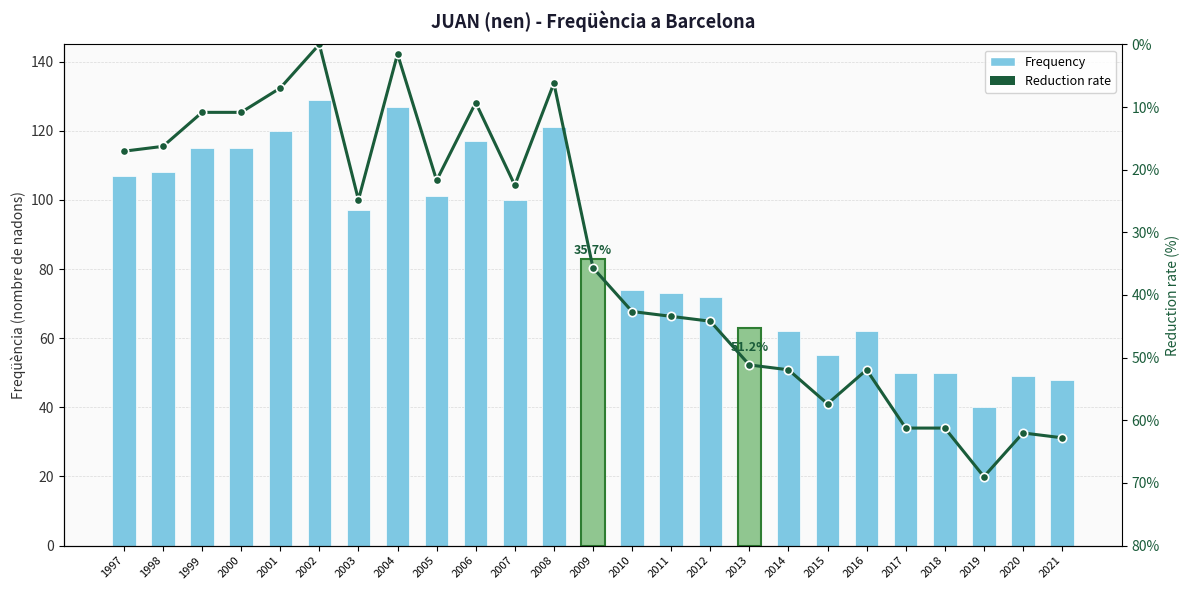

Reading left to right, list all the values displayed in this chart.

Frequency: 1997=107.0	1998=108.0	1999=115.0	2000=115.0	2001=120.0	2002=129.0	2003=97.0	2004=127.0	2005=101.0	2006=117.0	2007=100.0	2008=121.0	2009=83.0	2010=74.0	2011=73.0	2012=72.0	2013=63.0	2014=62.0	2015=55.0	2016=62.0	2017=50.0	2018=50.0	2019=40.0	2020=49.0	2021=48.0
Reduction rate: 1997=17.1	1998=16.3	1999=10.9	2000=10.9	2001=7.0	2002=0.0	2003=24.8	2004=1.6	2005=21.7	2006=9.3	2007=22.5	2008=6.2	2009=35.7	2010=42.6	2011=43.4	2012=44.2	2013=51.2	2014=51.9	2015=57.4	2016=51.9	2017=61.2	2018=61.2	2019=69.0	2020=62.0	2021=62.8